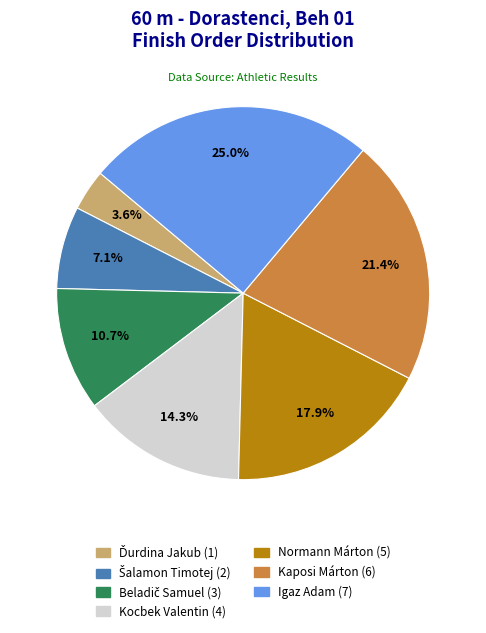

What is the ratio of the value at Normann Márton to the value at Igaz Adam?

0.7